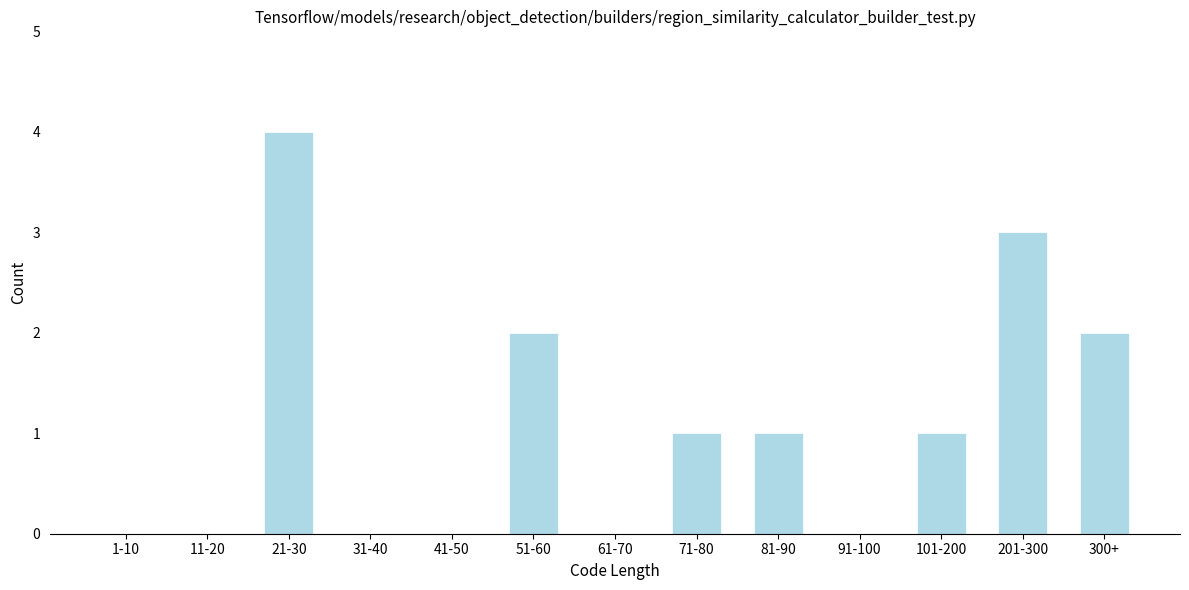

Reading right to left, list all the values displayed in this chart.

300+=2	201-300=3	101-200=1	91-100=0	81-90=1	71-80=1	61-70=0	51-60=2	41-50=0	31-40=0	21-30=4	11-20=0	1-10=0